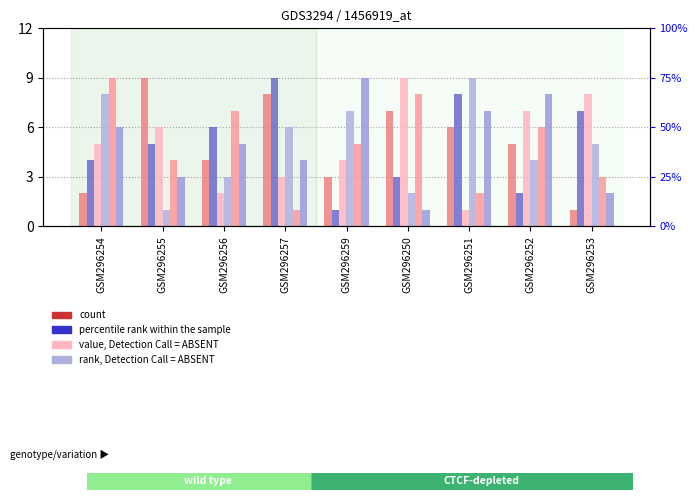

Are the bars grouped side by side (vs. stacked)?

Yes